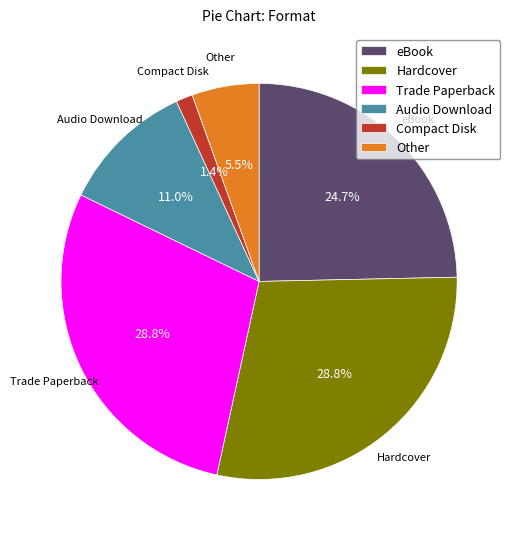

What is the smallest slice in the pie chart?

Compact Disk